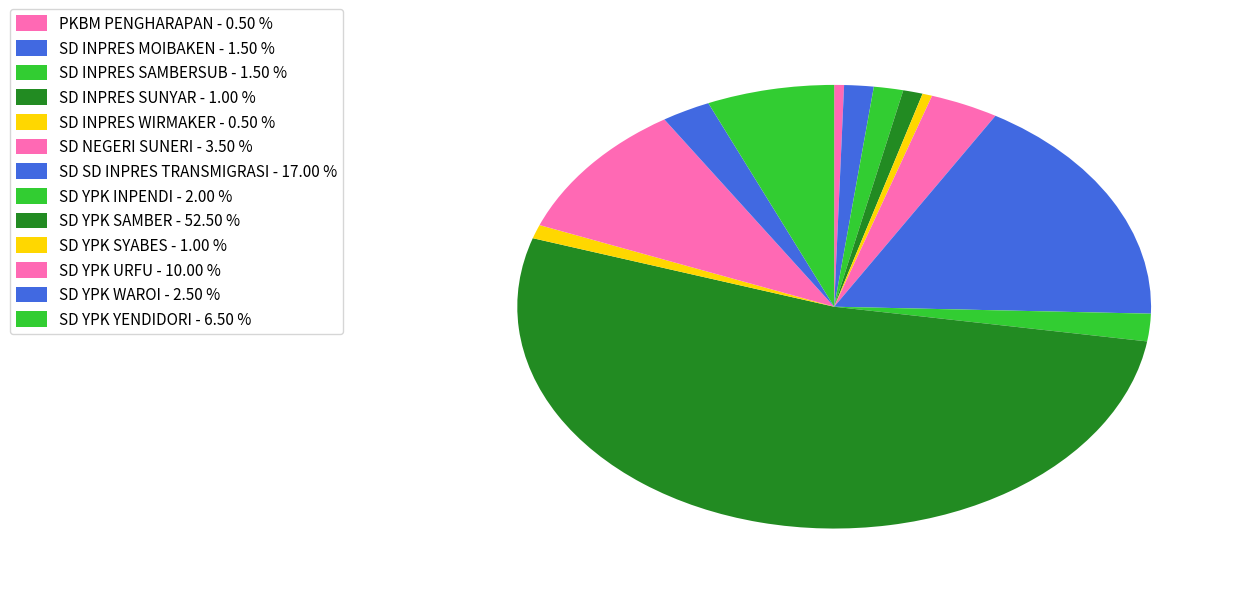

How many segments does this pie chart have?

13